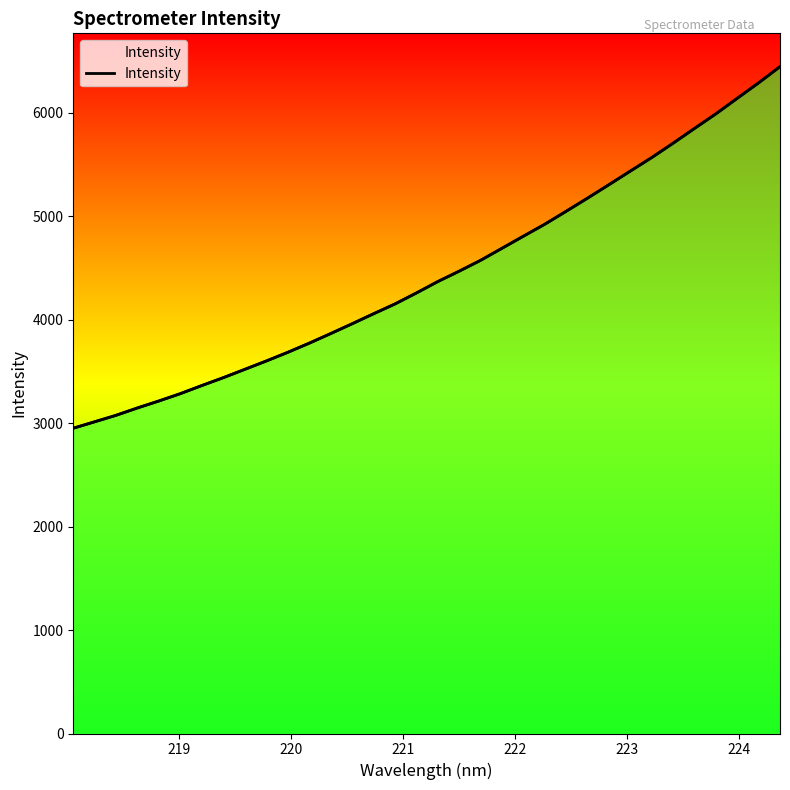

Reading left to right, list all the values displayed in this chart.

2950.0	3012.4	3075.2	3146.5	3213.8	3284.6	3362.9	3438.7	3518.9	3599.5	3683.0	3771.3	3863.9	3958.5	4055.2	4149.9	4255.8	4366.2	4467.0	4571.6	4688.1	4804.7	4920.6	5045.7	5172.9	5302.7	5434.4	5565.1	5703.9	5846.5	5987.7	6138.0	6287.5	6443.9